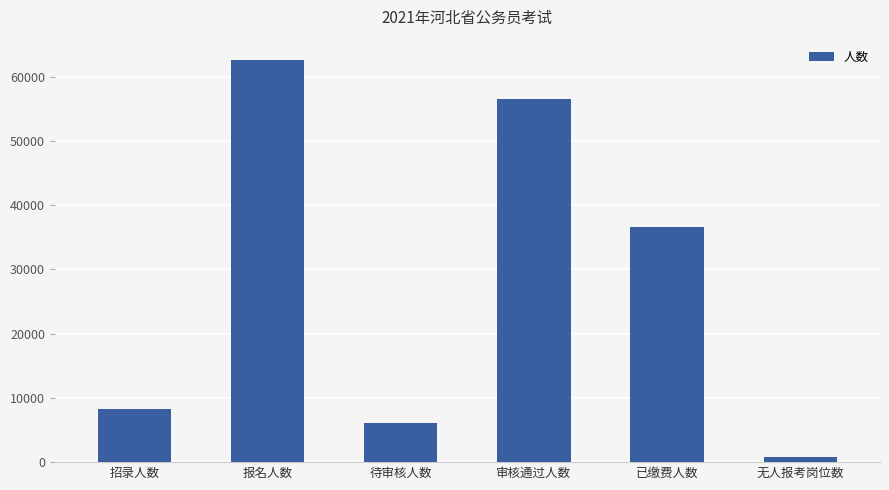

Rank the categories by value from highest to lowest.

报名人数, 审核通过人数, 已缴费人数, 招录人数, 待审核人数, 无人报考岗位数